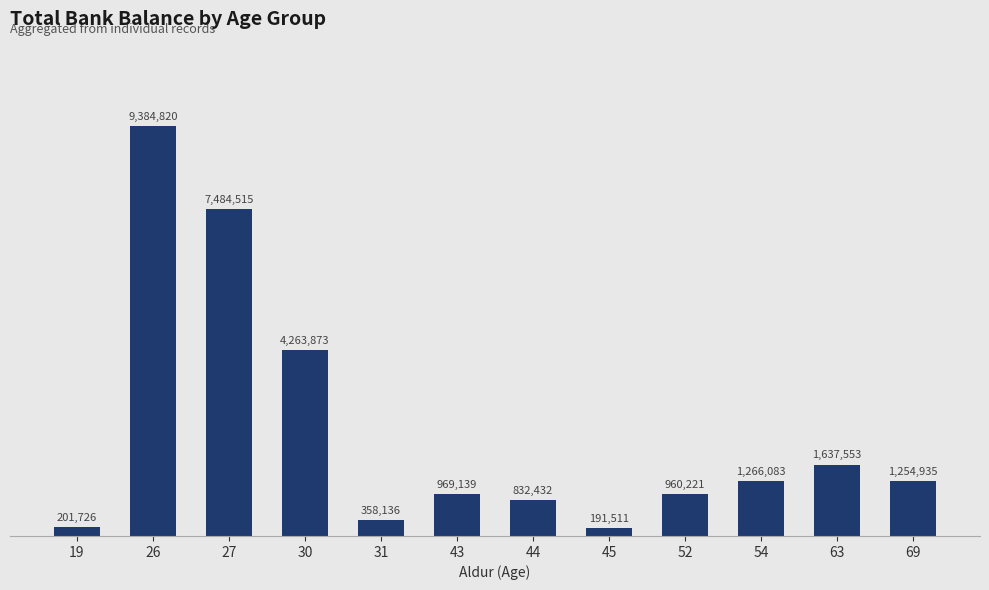

Does the chart contain stacked bars?

No